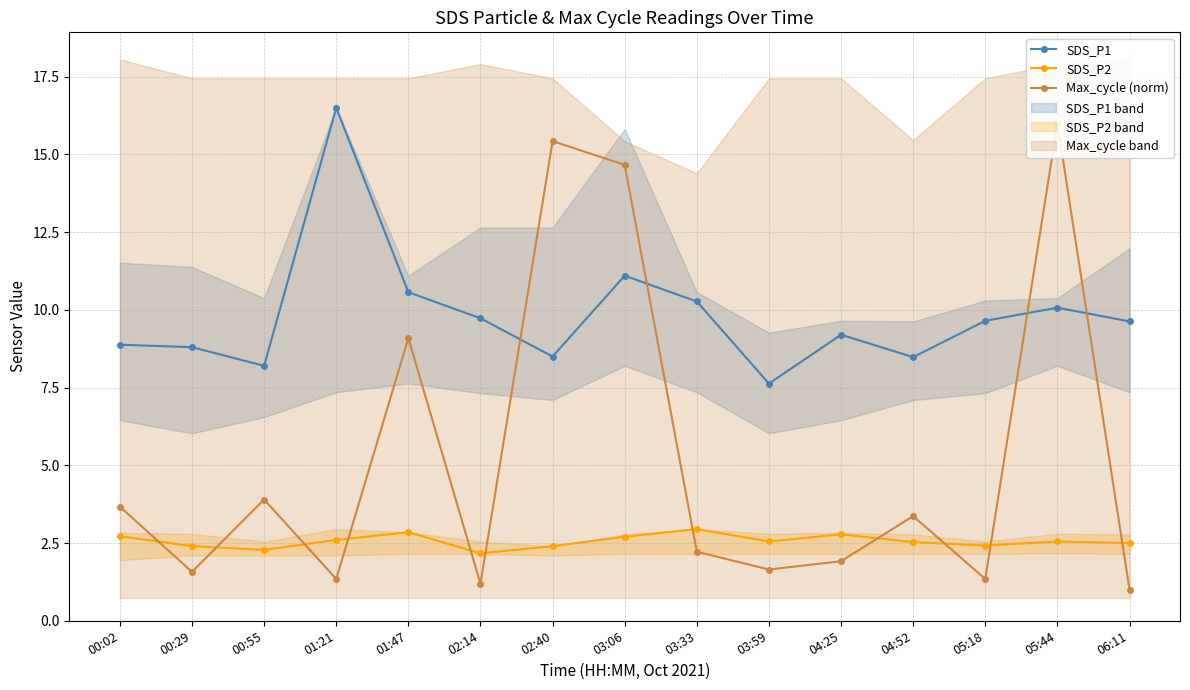

What is the highest value of the SDS_P2 series?

3.0